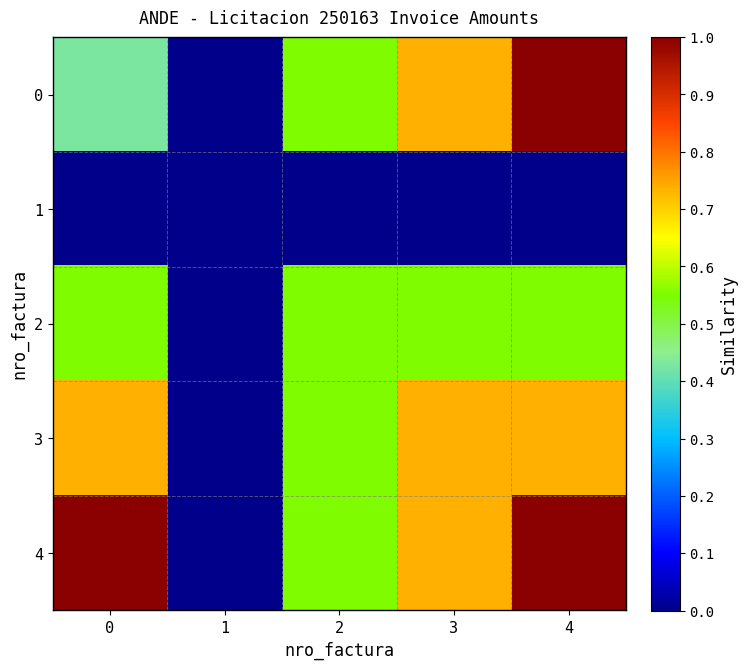

Reading left to right, list all the values displayed in this chart.

0: 0=0.4	1=0.0	2=0.6	3=0.7	4=1.0
1: 0=0.0	1=0.0	2=0.0	3=0.0	4=0.0
2: 0=0.6	1=0.0	2=0.6	3=0.6	4=0.6
3: 0=0.7	1=0.0	2=0.6	3=0.7	4=0.7
4: 0=1.0	1=0.0	2=0.6	3=0.7	4=1.0